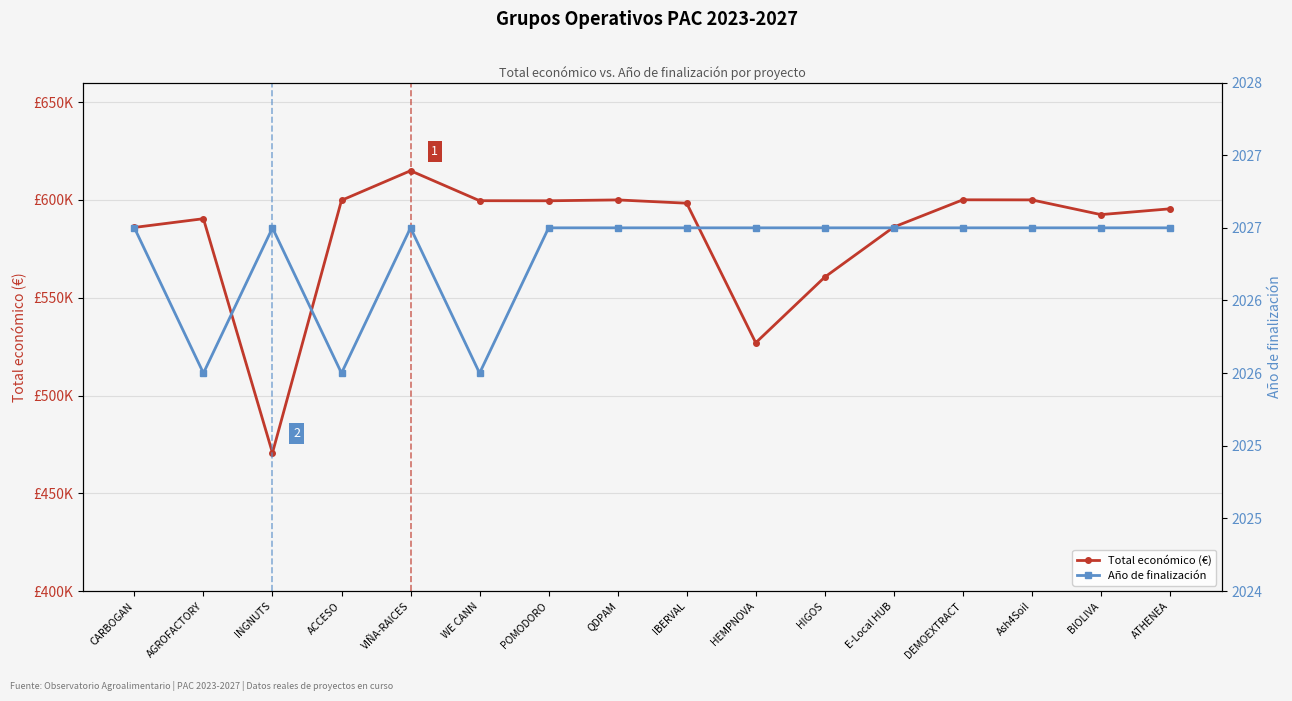

The Año de finalización series shows 3241 at HIGOS. True or false?

False